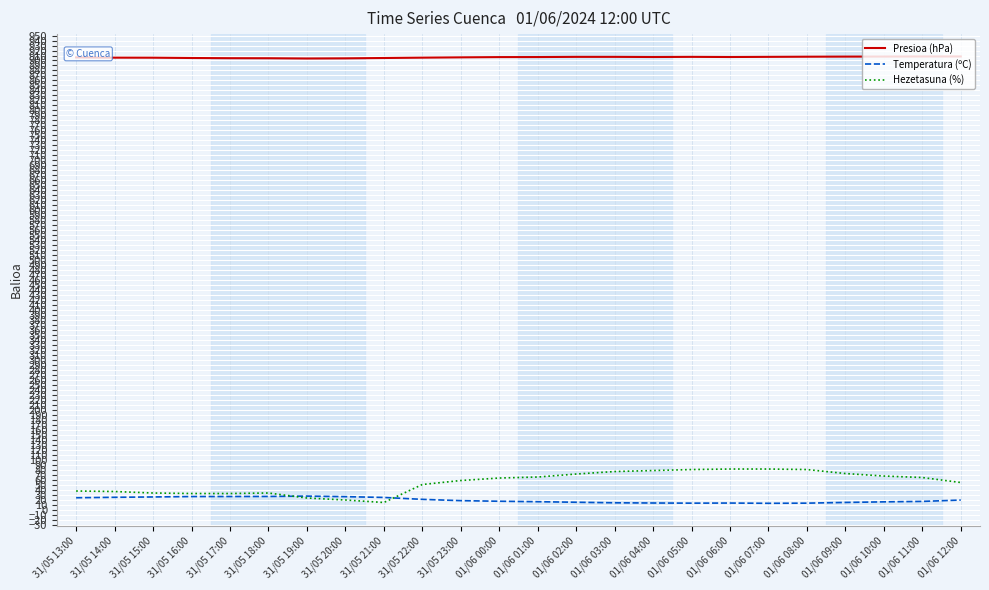

At how many categories does at least one series exceed 152?

24